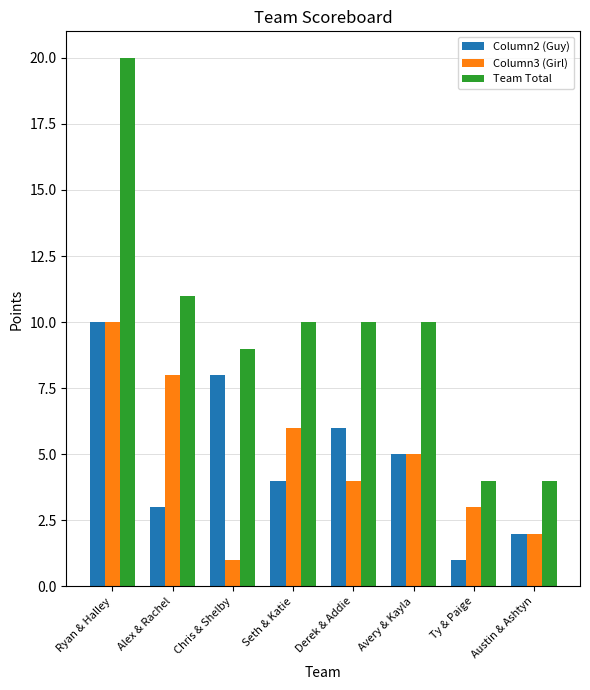

Between Chris & Shelby and Austin & Ashtyn, which series saw the biggest shift?

Column2 (Guy)